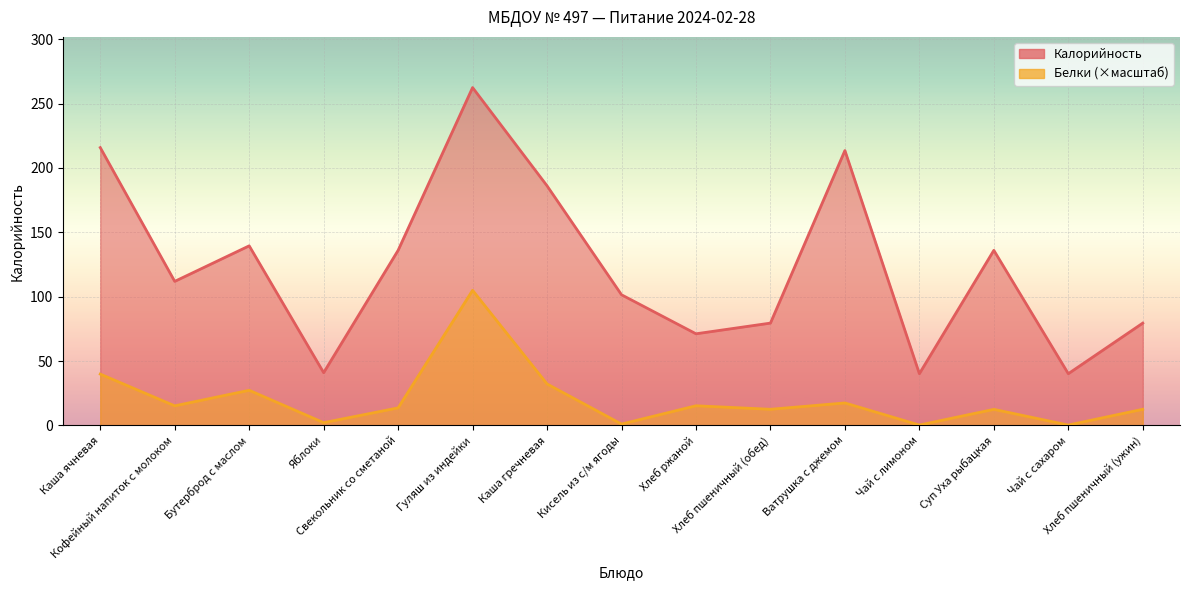

Which series has the widest spread of values?

Калорийность